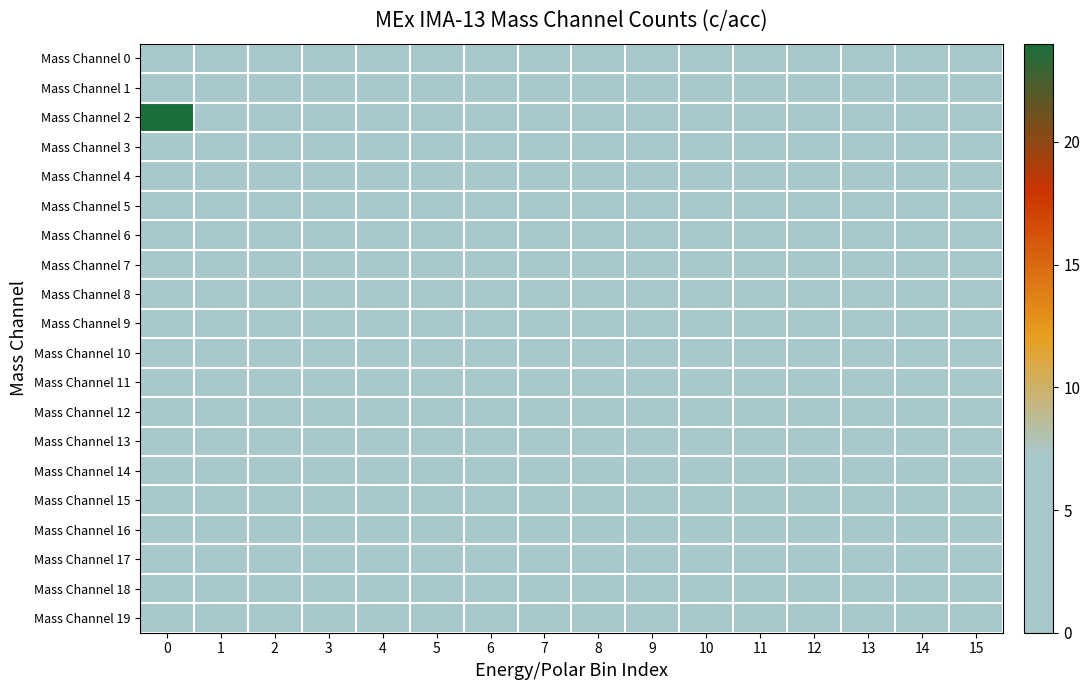

Rank the series by their maximum value, from highest to lowest.

Mass Channel 2, Mass Channel 1, Mass Channel 0, Mass Channel 3, Mass Channel 4, Mass Channel 5, Mass Channel 6, Mass Channel 7, Mass Channel 8, Mass Channel 9, Mass Channel 10, Mass Channel 11, Mass Channel 12, Mass Channel 13, Mass Channel 14, Mass Channel 15, Mass Channel 16, Mass Channel 17, Mass Channel 18, Mass Channel 19